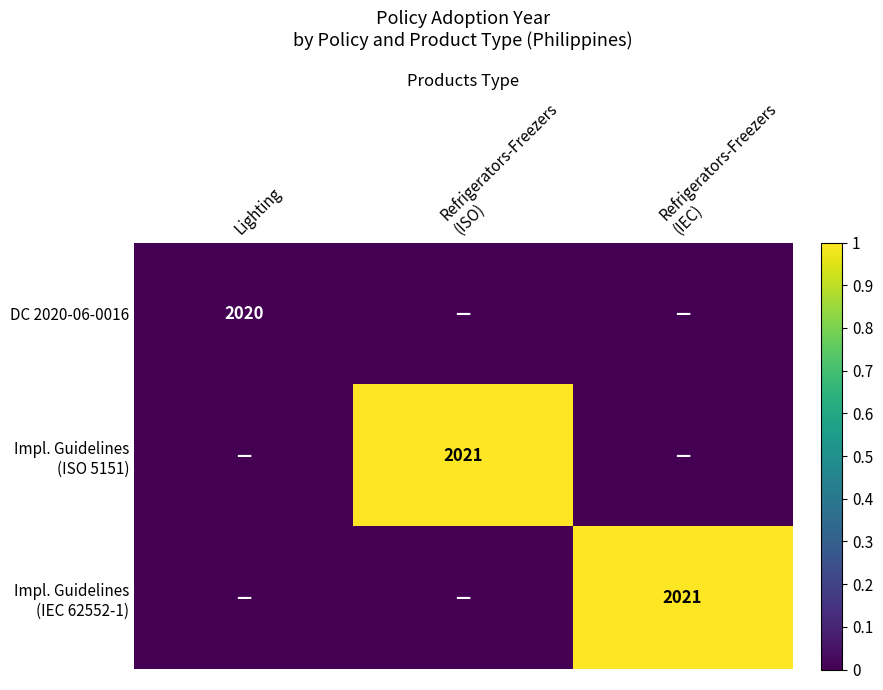

At which category is the sum across all series the highest?

Refrigerators-Freezers
(ISO)